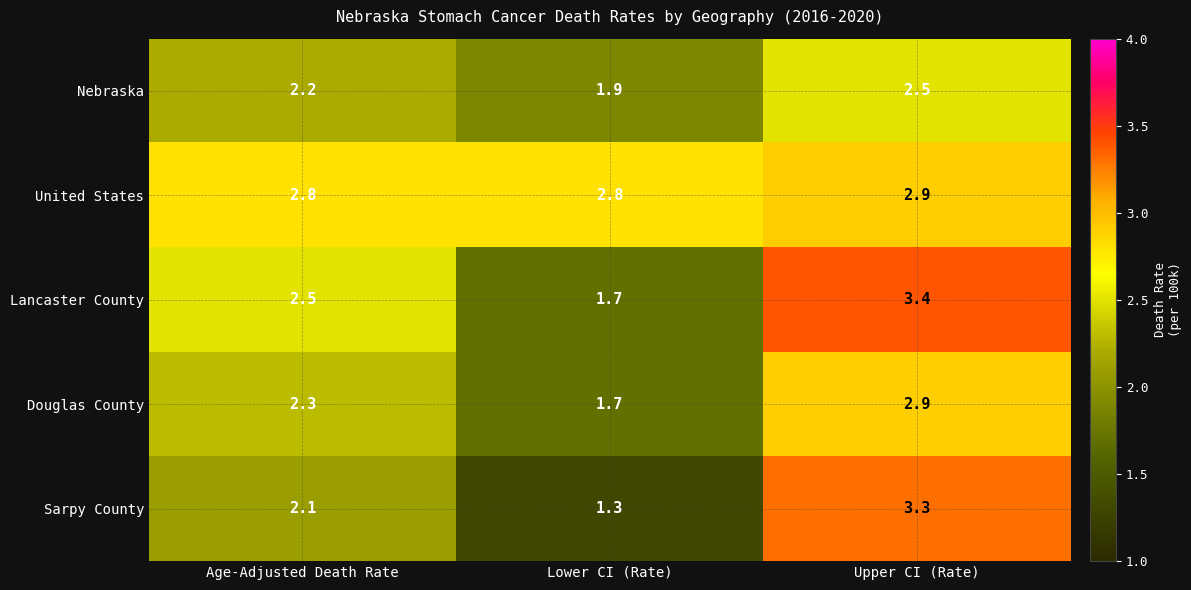

Which category has the lowest value in the Douglas County series?

Lower CI (Rate)